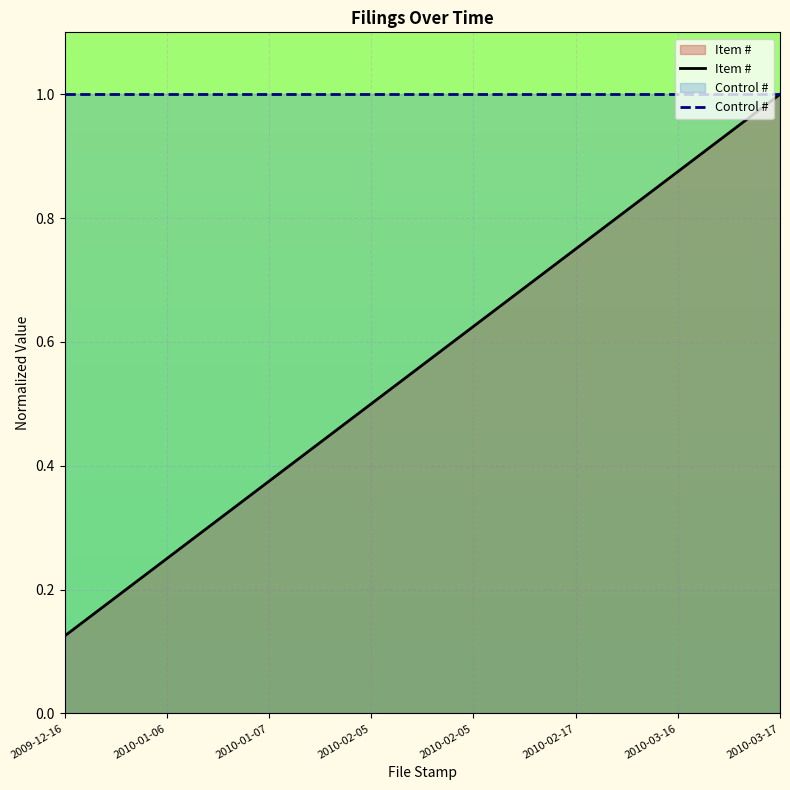

Is it true that Item # equals 1.2 at 2010-02-17?

False